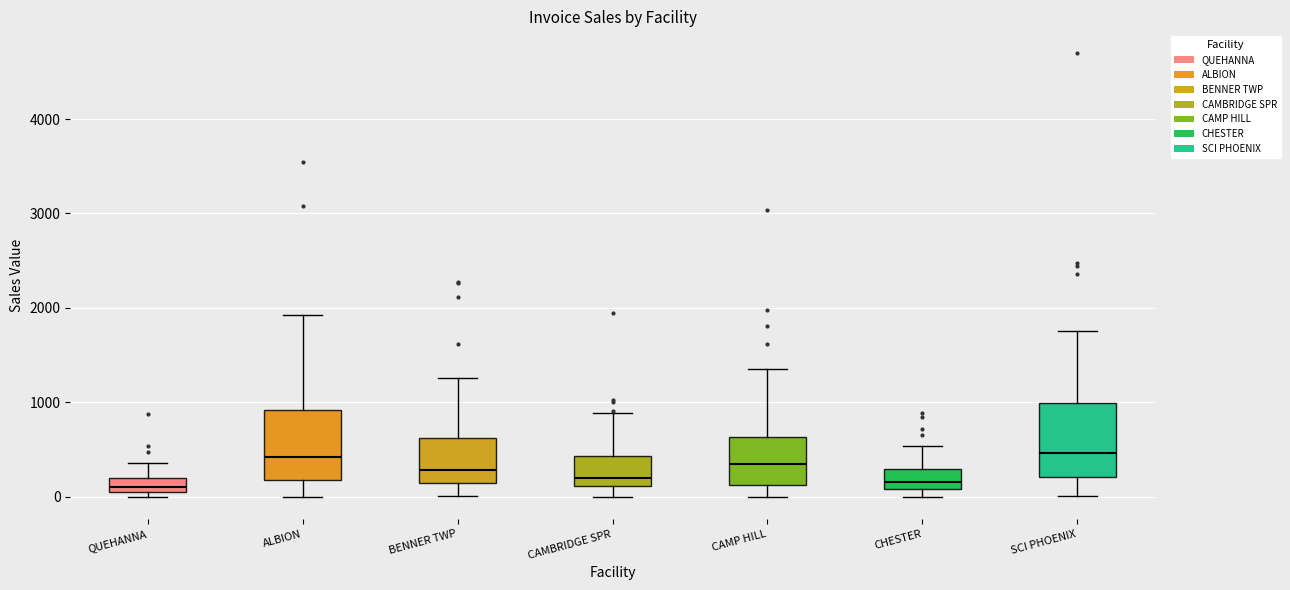

Where is the upper edge of the box for BENNER TWP on the y-axis? The values are not printed on the chart, so give them approximately, as read against the axis.

600